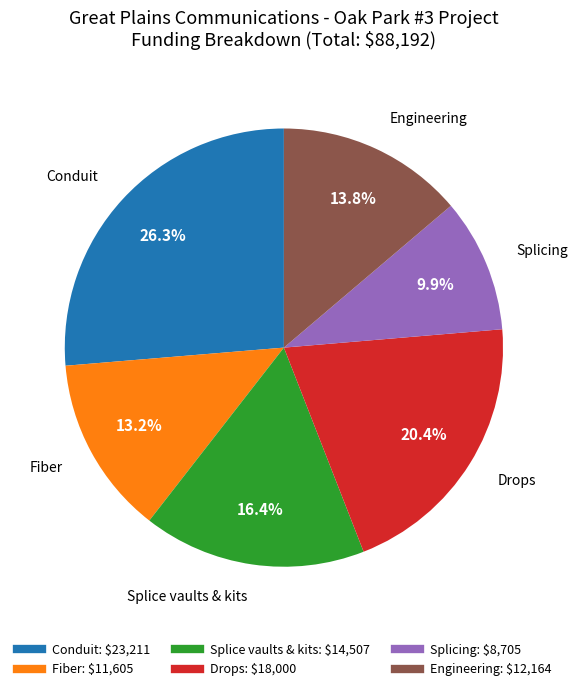

Is there any slice that represents more than half of the pie?

No